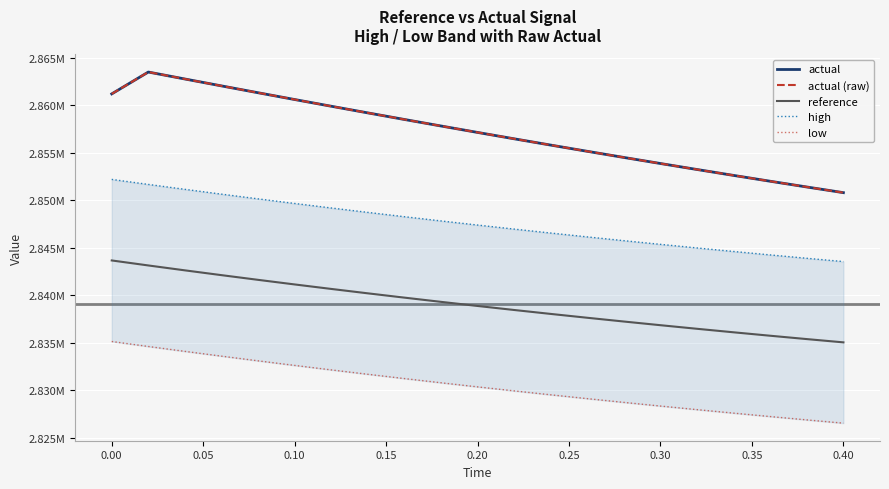

True or false: high and actual intersect in this chart.

False